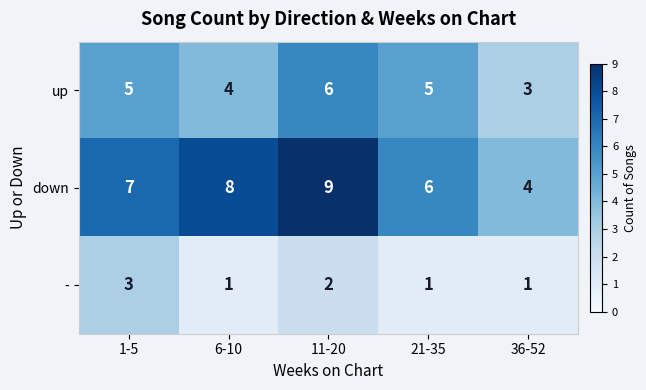

The up series shows 4 at 11-20. True or false?

False